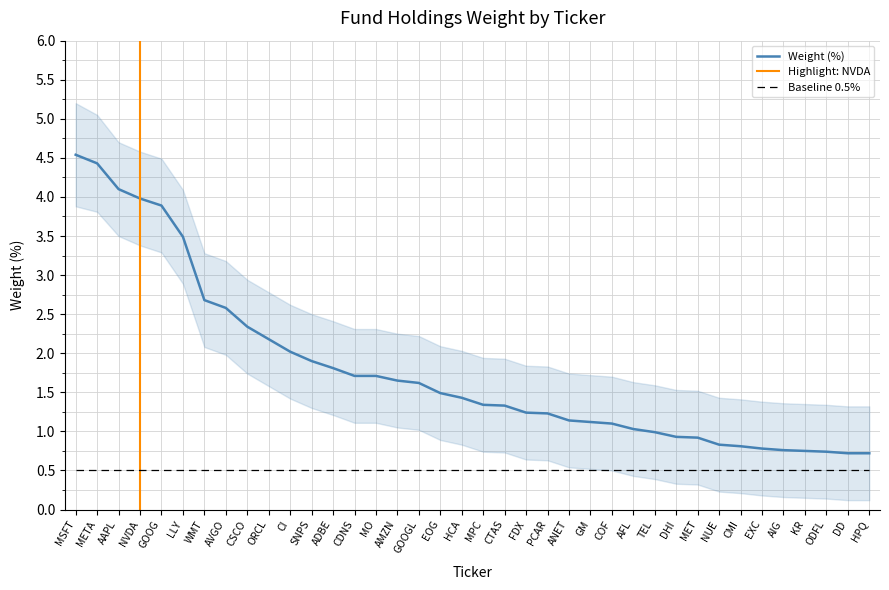

What value does the Weight (%) series have at CSCO?

2.3